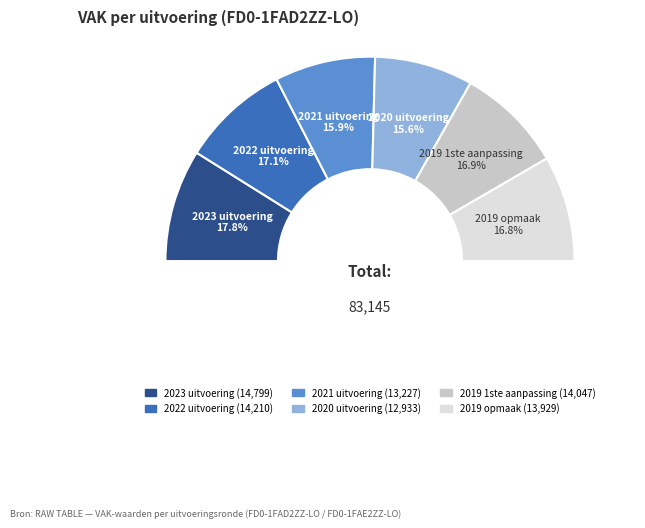

How much of the chart is everything except 2019 opmaak?

83.2%